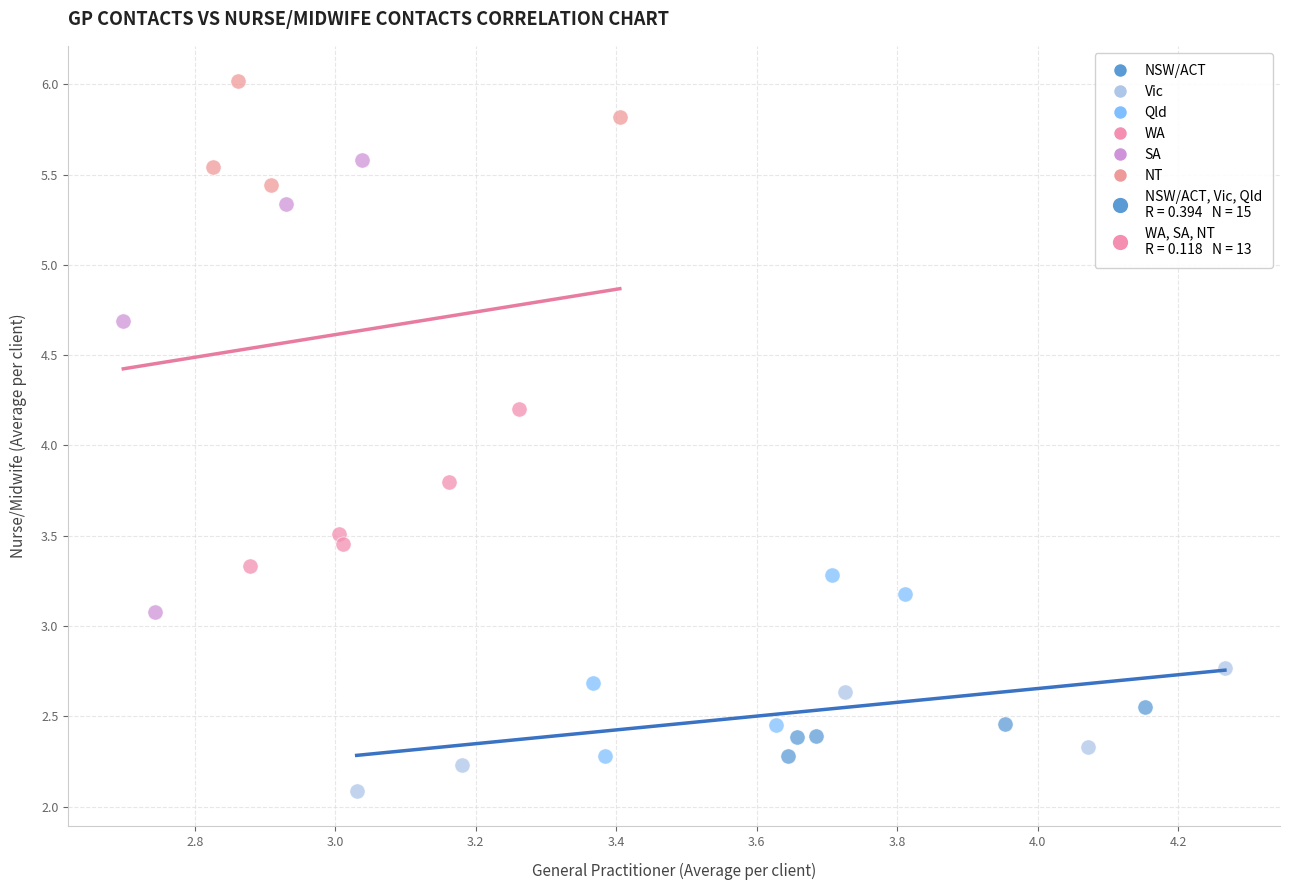

Which series contains the lowest Y value?

Vic